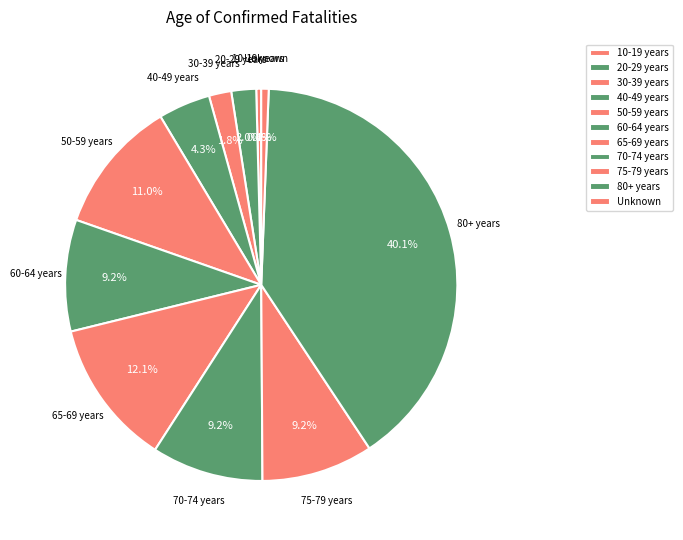

How many slices are in this pie chart?

11